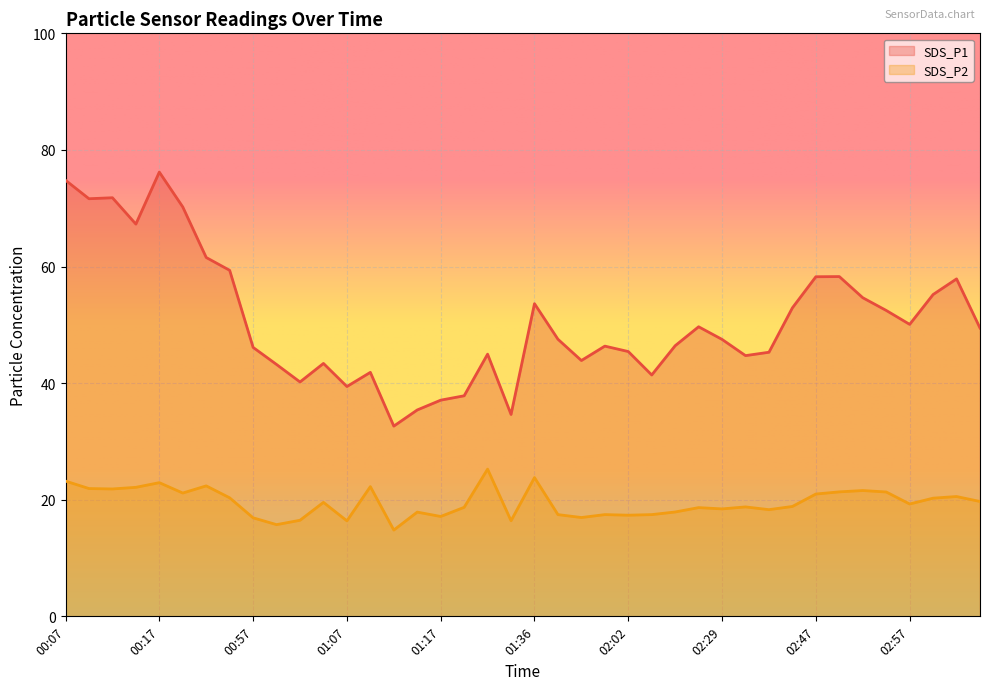

In SDS_P2, how many points are lower than both neighbors (excluding endpoints)?

12